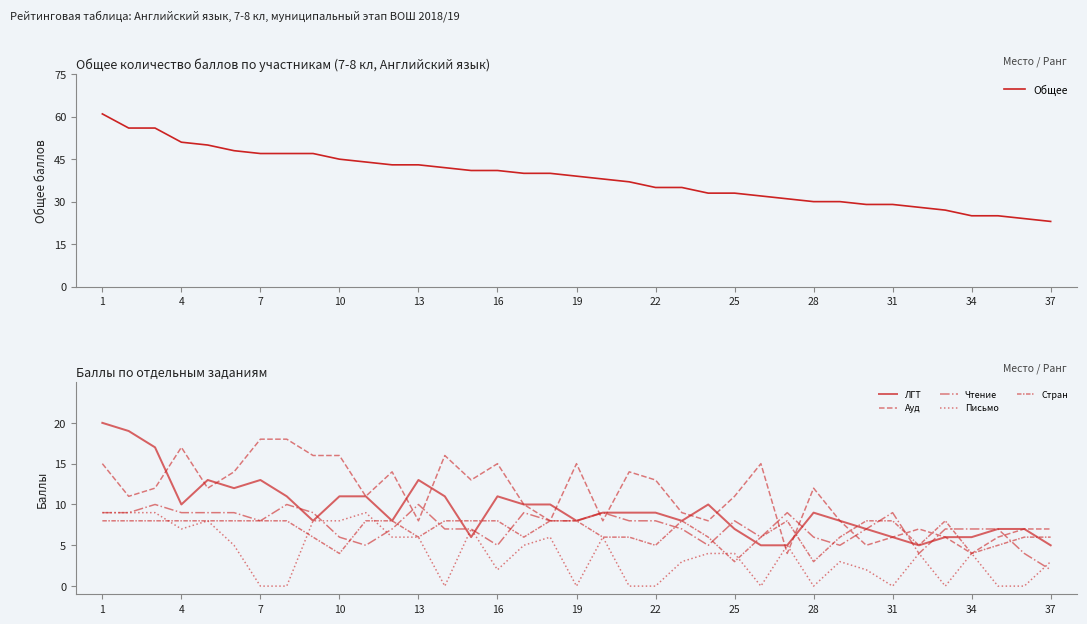

The Письмо series shows 0 at 32. True or false?

True